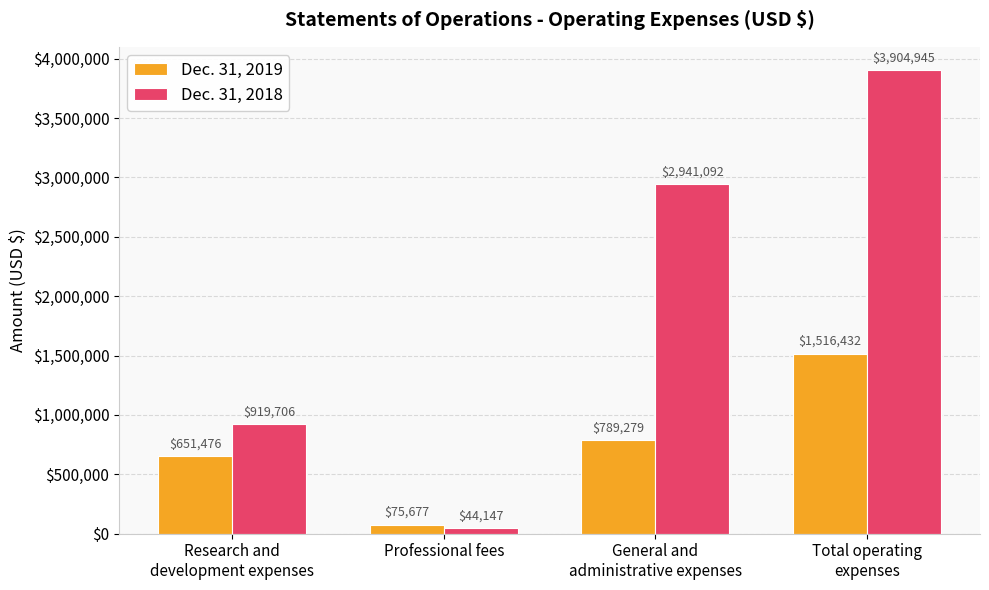

How many values in the Dec. 31, 2018 series are below 2941092?

2